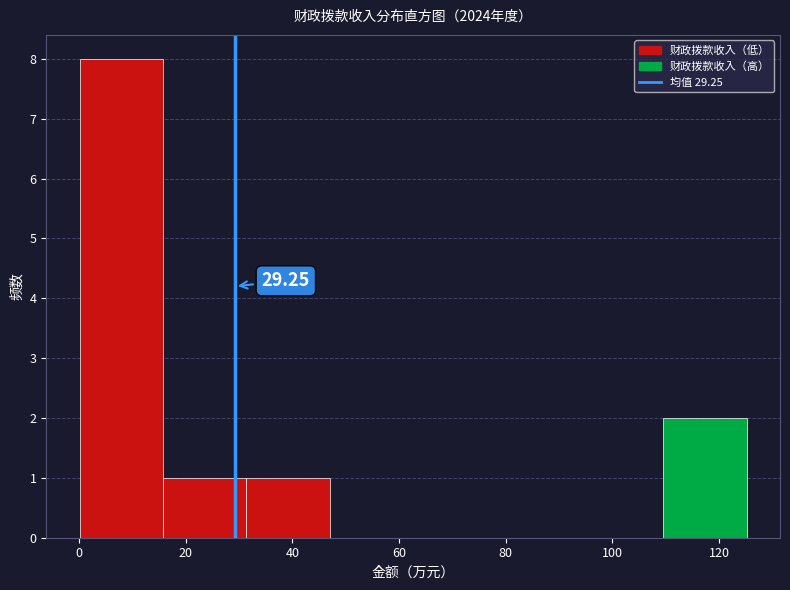

Which range on the x-axis has the tallest bar?

0 to 16